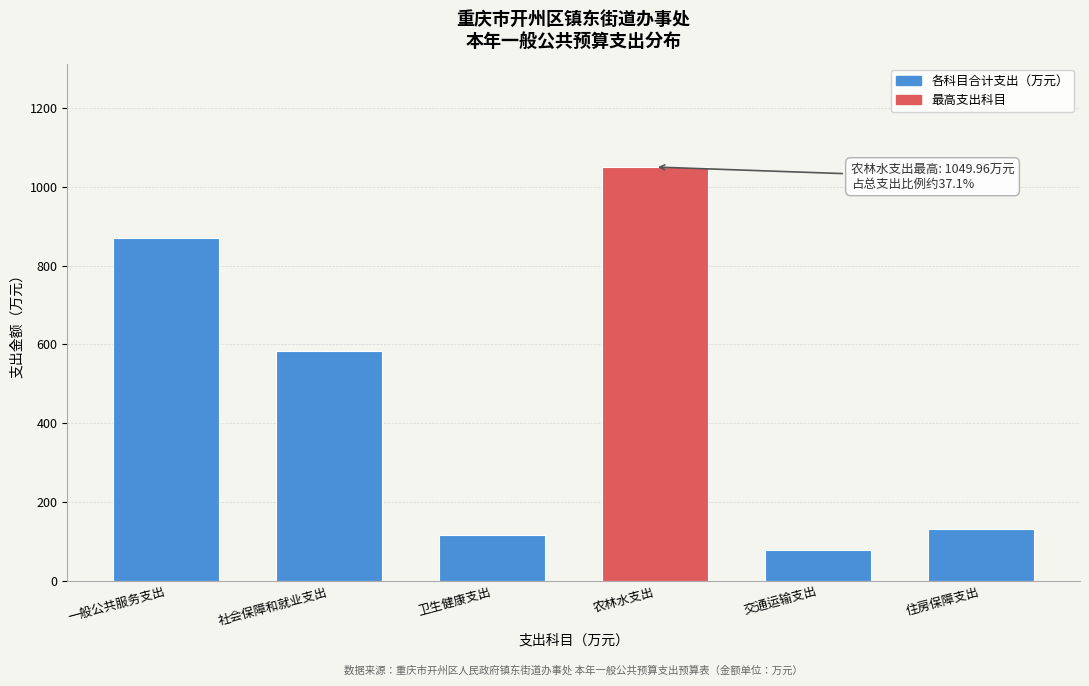

Reading right to left, extract all data points from this chart.

131.7	77.2	1050.0	115.6	582.3	870.8